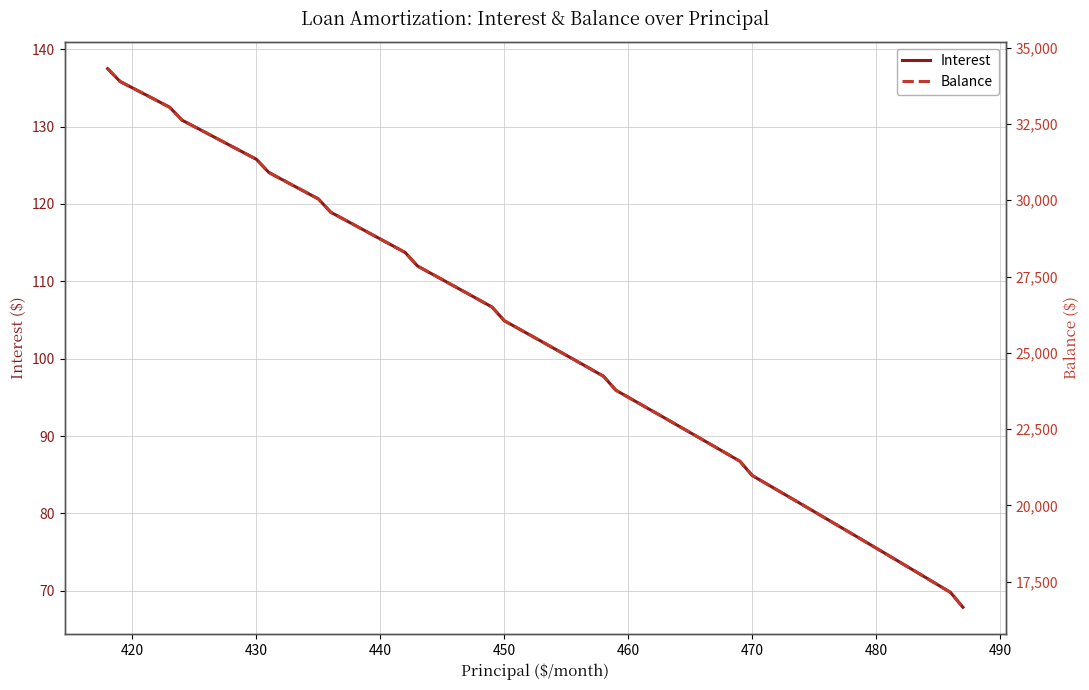

True or false: Interest has a value of 73.2 at 430.

False